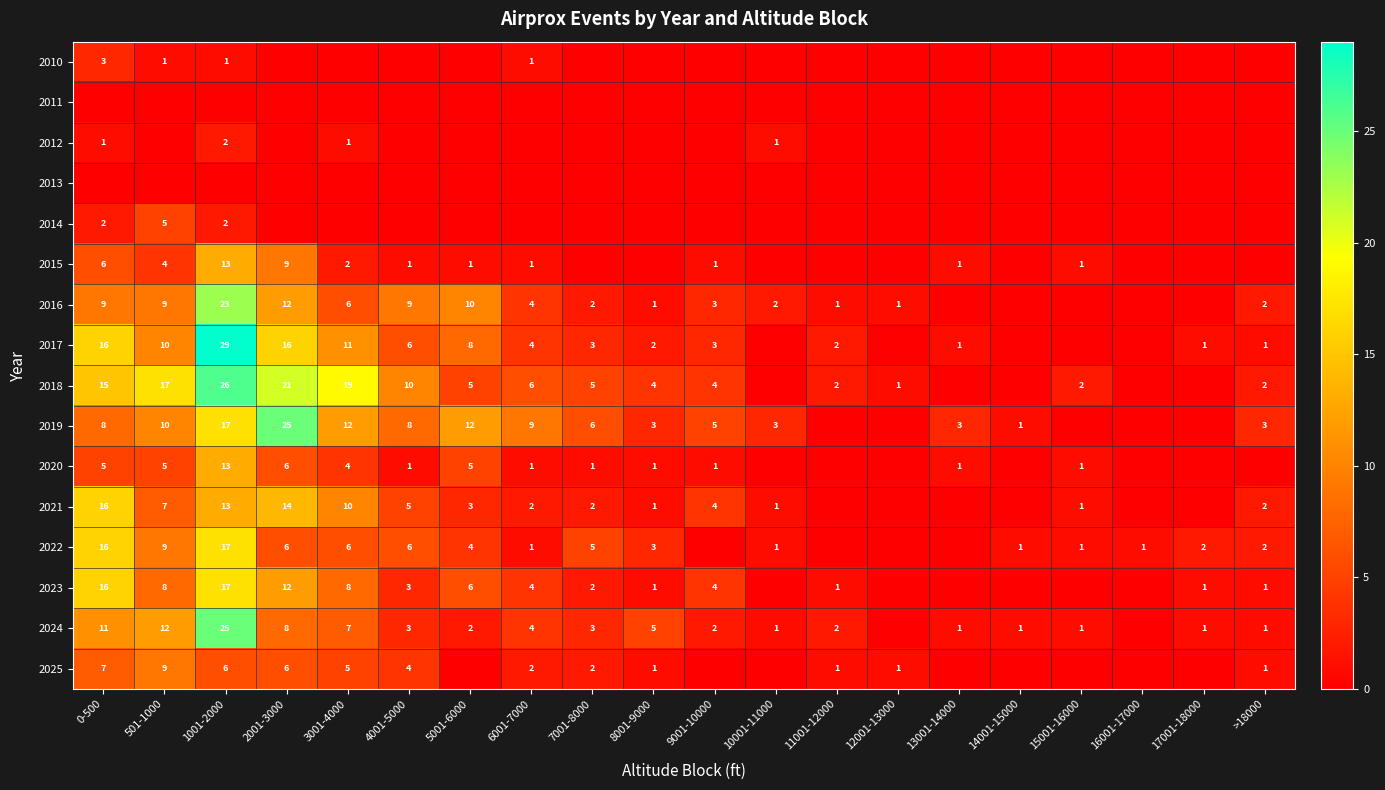

Is it true that 2020 equals 5 at 501-1000?

True